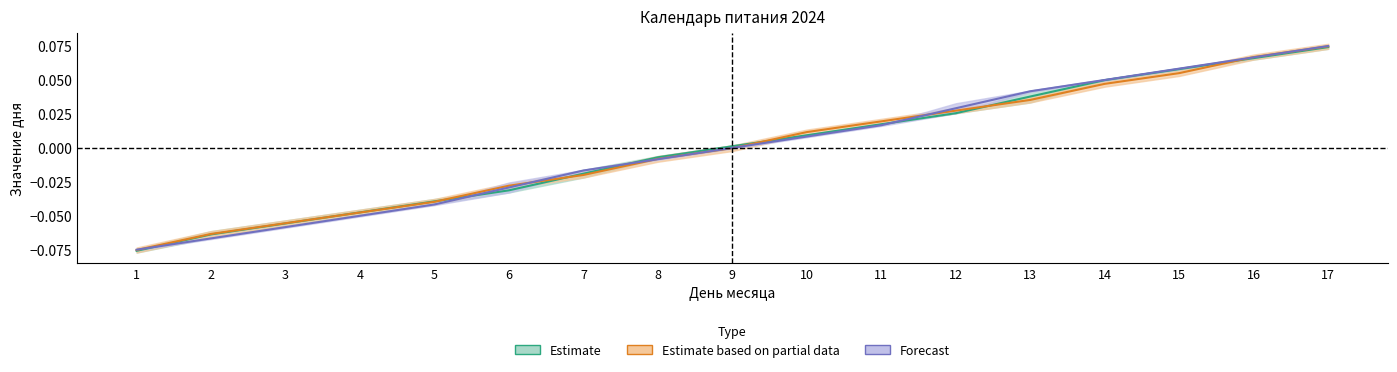

Which category has the highest value across all series?

17